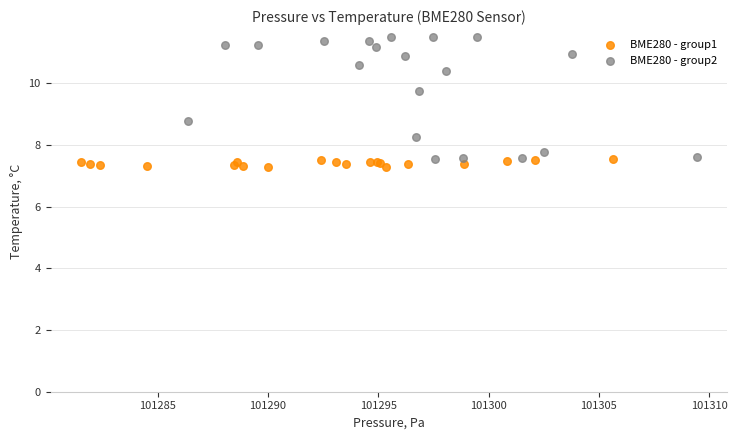

Which series reaches the minimum Y coordinate?

BME280 - group1